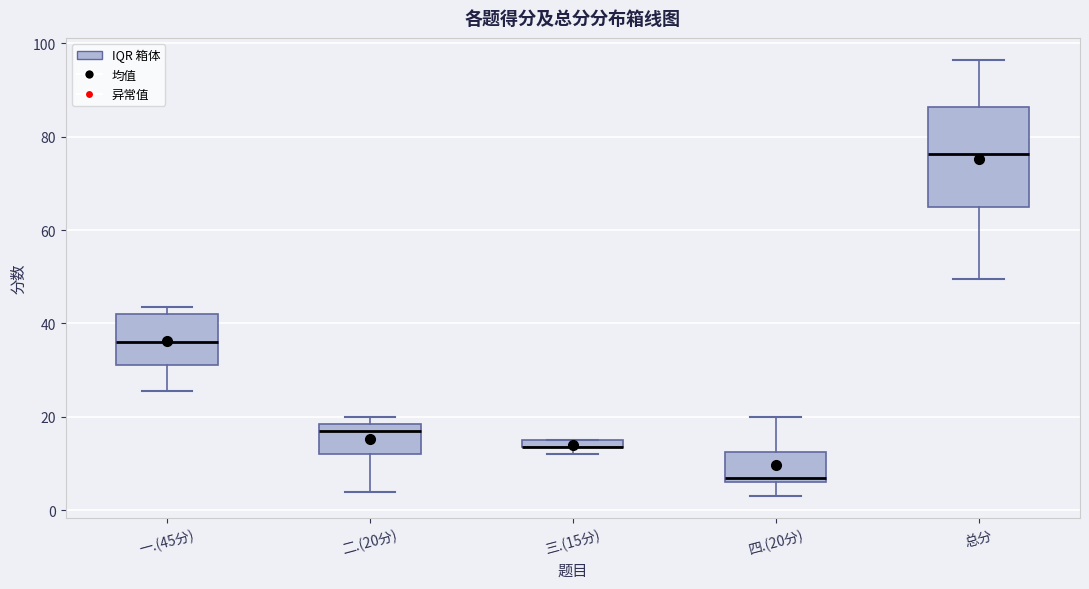

Comparing the boxes themselves (not the whiskers), which one is the tallest?

总分